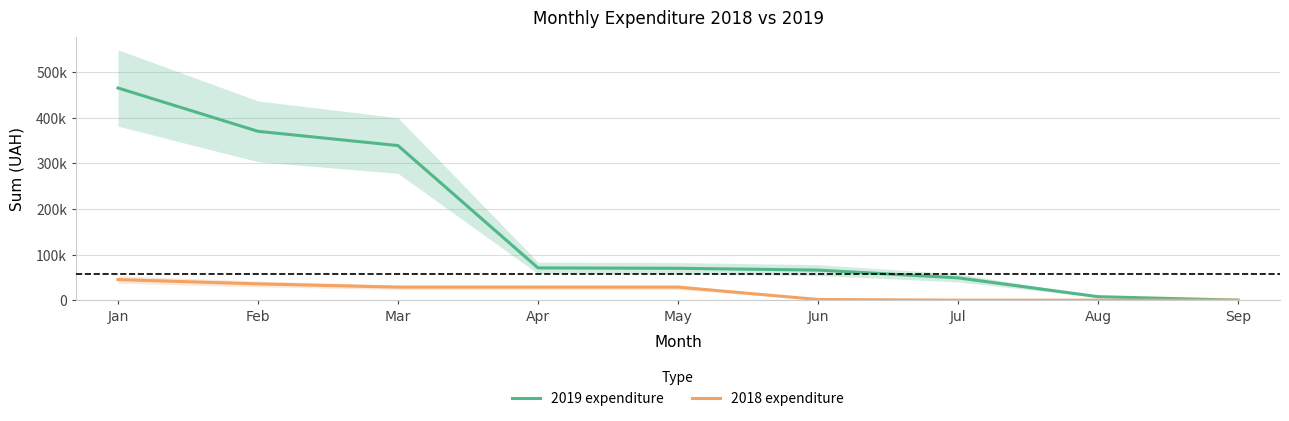

Is it true that 2019 expenditure equals 10299.5 at Aug?

False